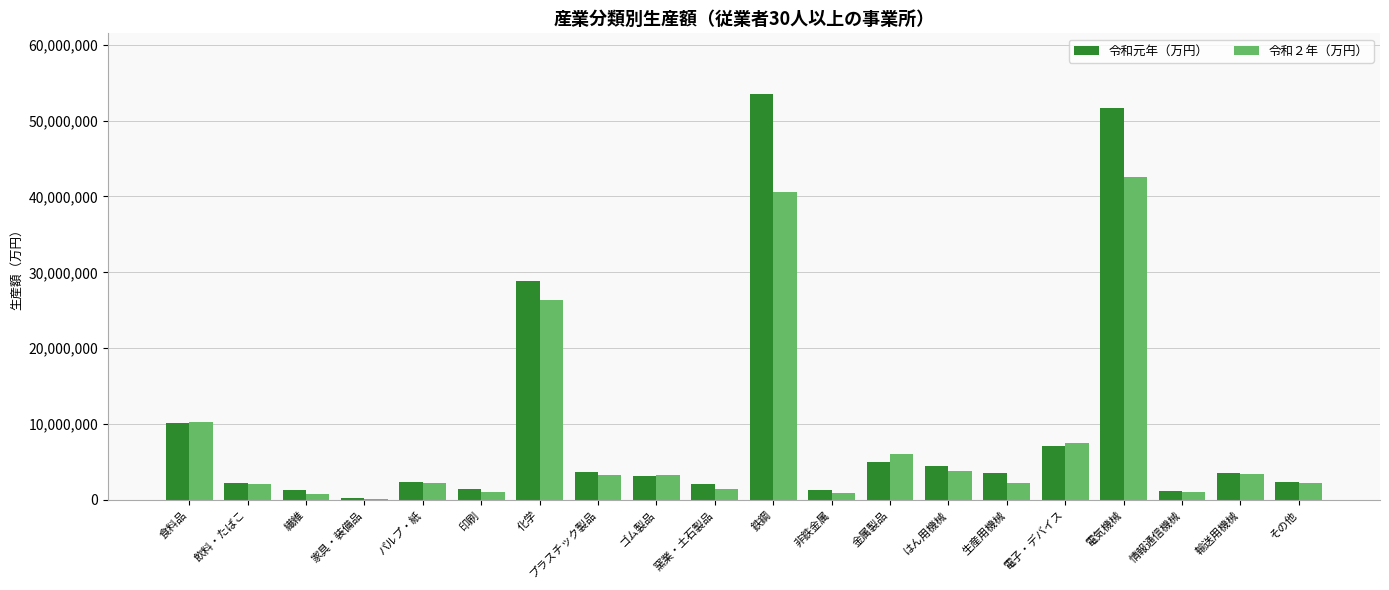

What is the total value across all series at 化学?

55264721